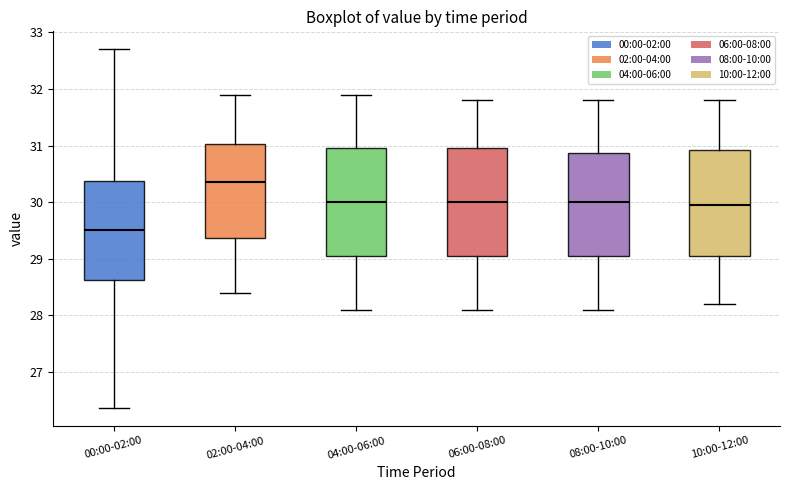

Which box has the highest median line?

02:00-04:00